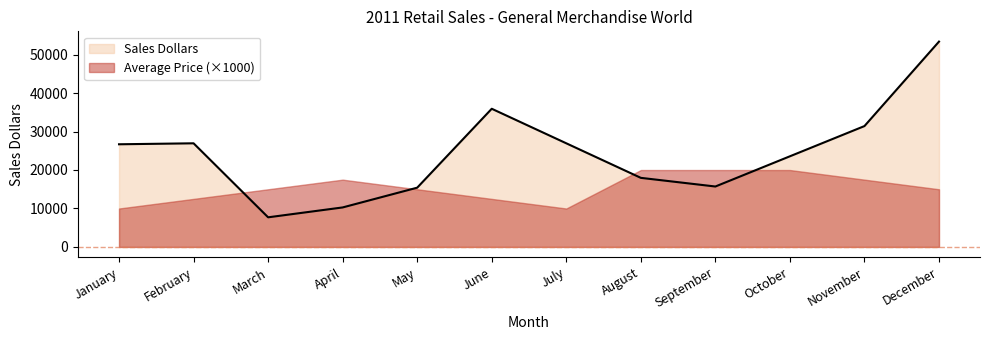

Reading right to left, extract all data points from this chart.

53370	31416	23562	15708	17958	26937	35916	15405	10269	7701	26937	26685